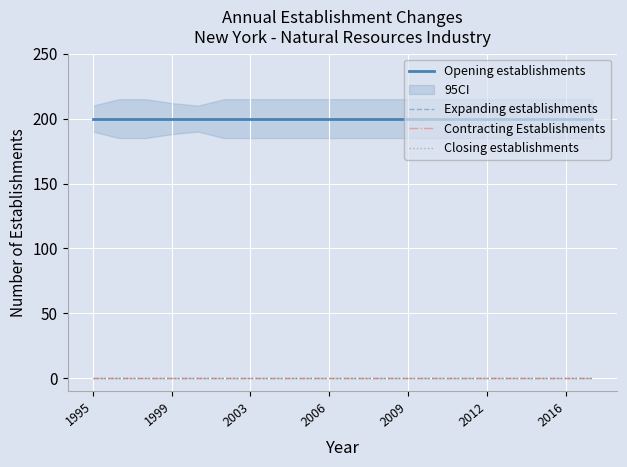

The Closing establishments series shows 0 at 2012. True or false?

True